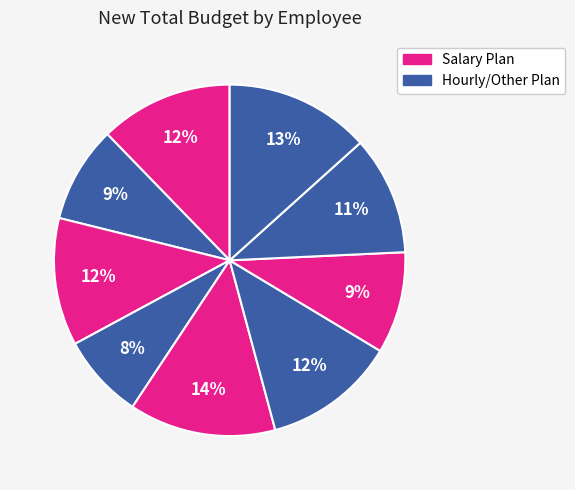

How many segments does this pie chart have?

9